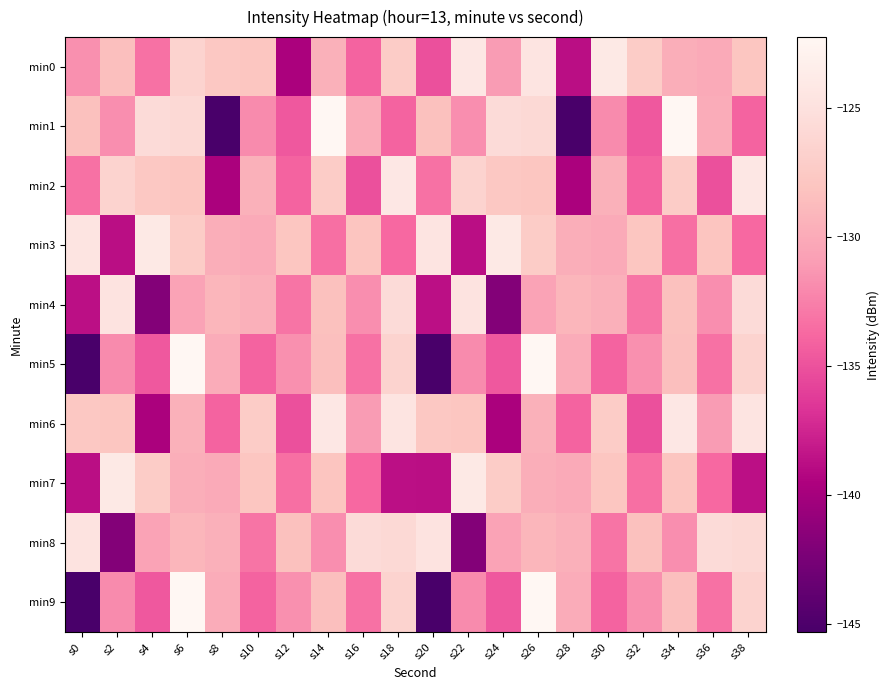

Which label corresponds to the largest value in the chart?

s14